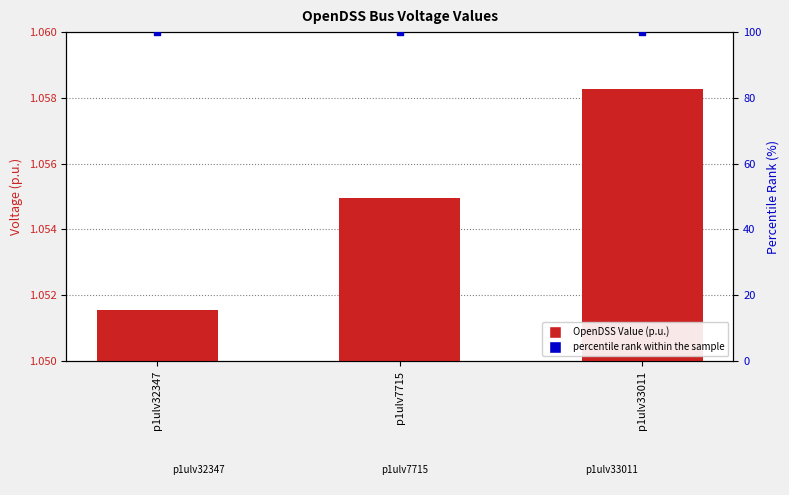

Which series reaches the maximum Y coordinate?

percentile rank within the sample